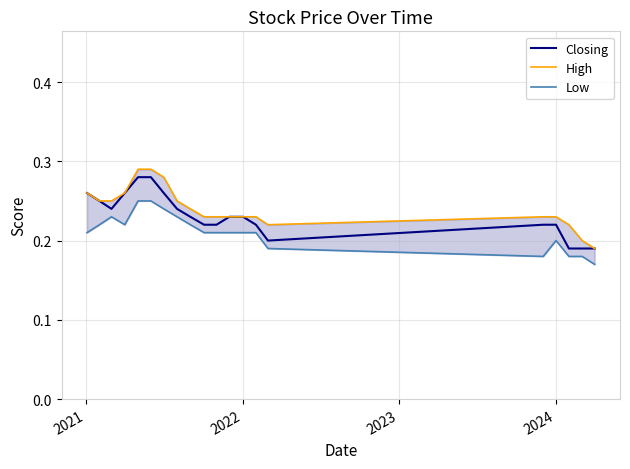

What are all the series names shown in the legend?

Closing, High, Low